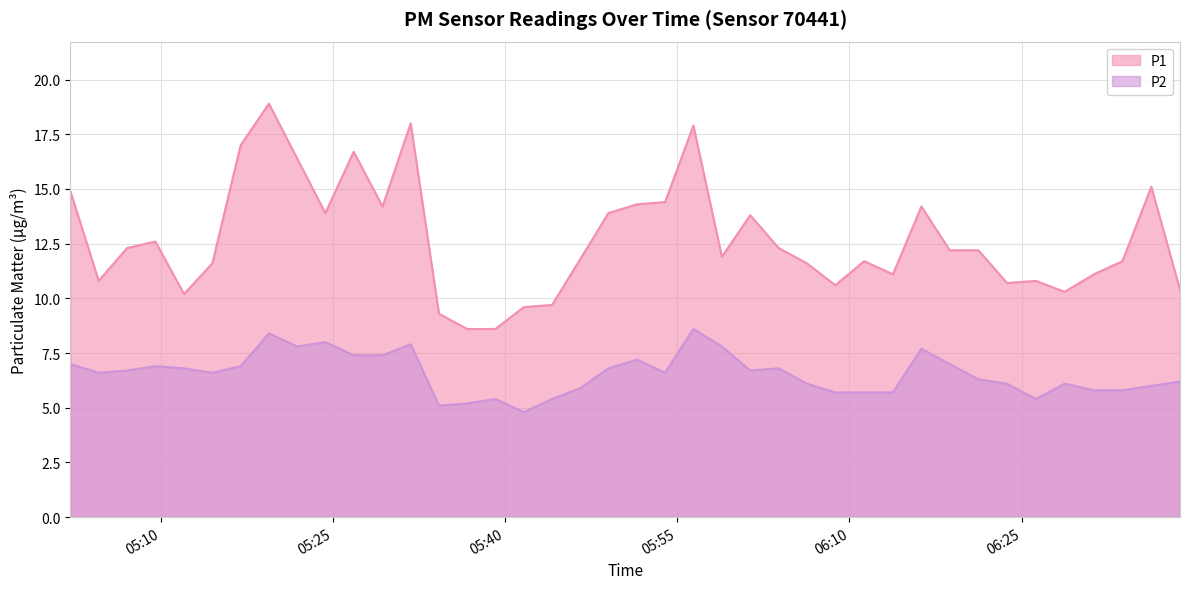

In P2, how many points are higher than both neighbors (excluding endpoints)?

10